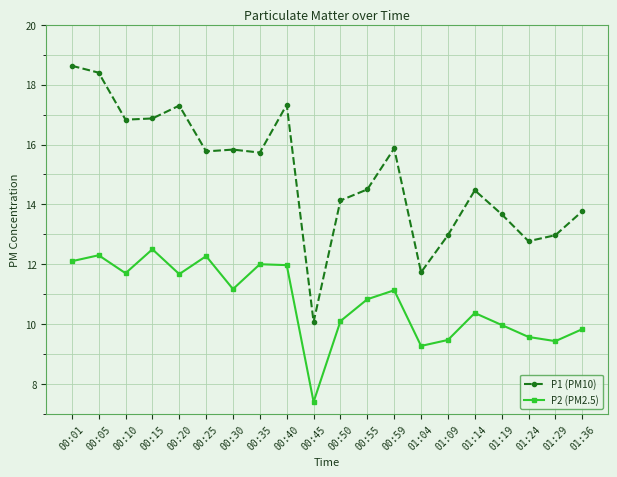

What is the maximum value shown in the chart?

18.6